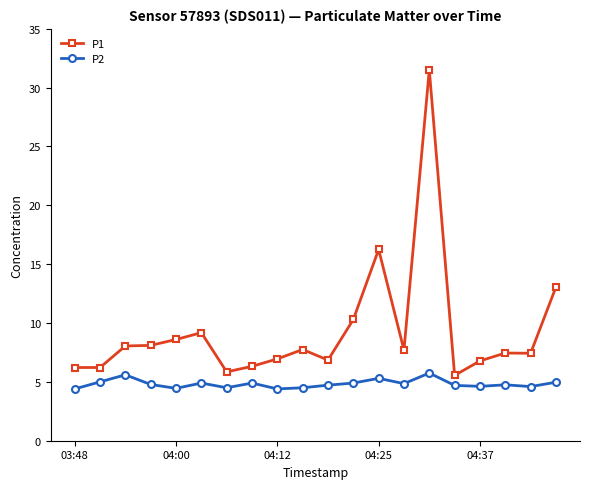

What are all the series names shown in the legend?

P1, P2